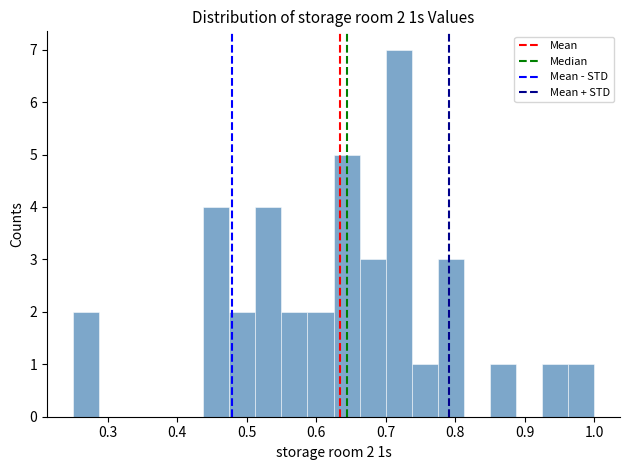

Read against the x-axis, roughly where is the centre of the tallest bar?

0.72